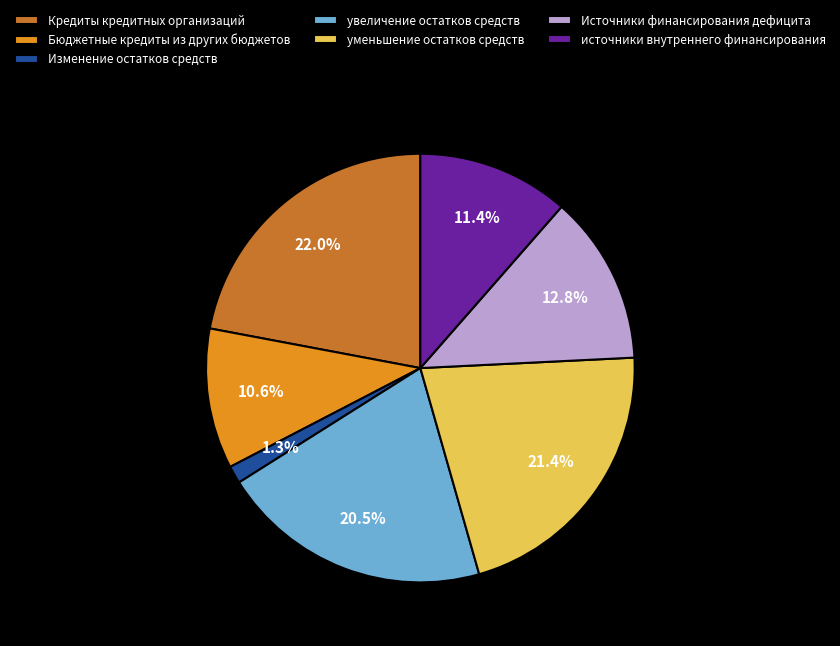

Count the number of slices in the pie.

7